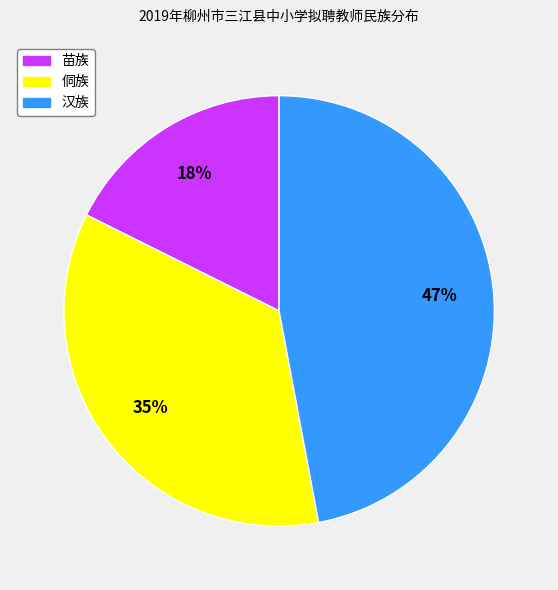

Is there a majority slice in this chart?

No